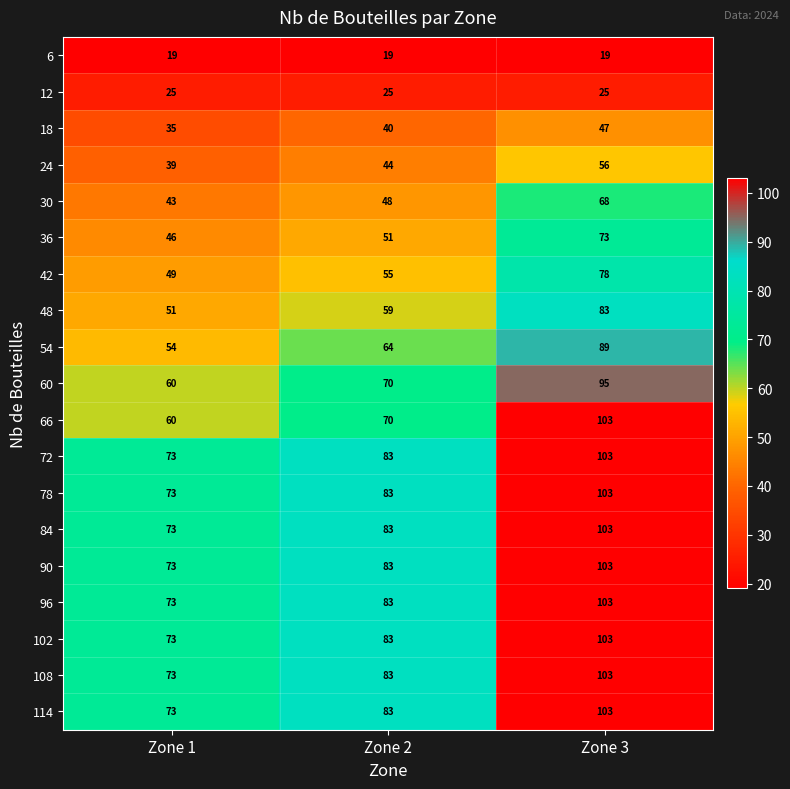

What is the maximum value shown in the chart?

103